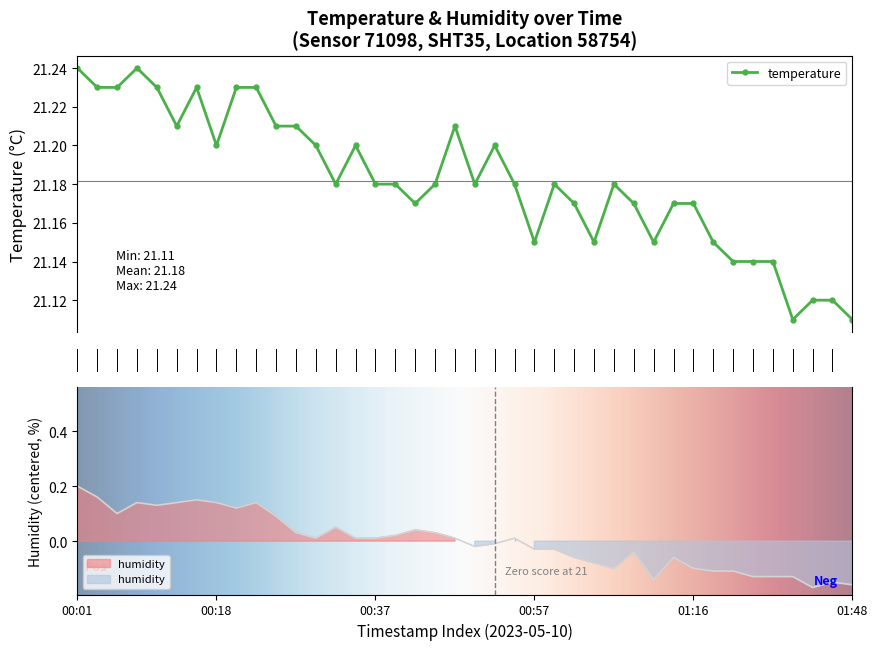

What is the difference between the maximum and minimum values in the humidity series?

0.4